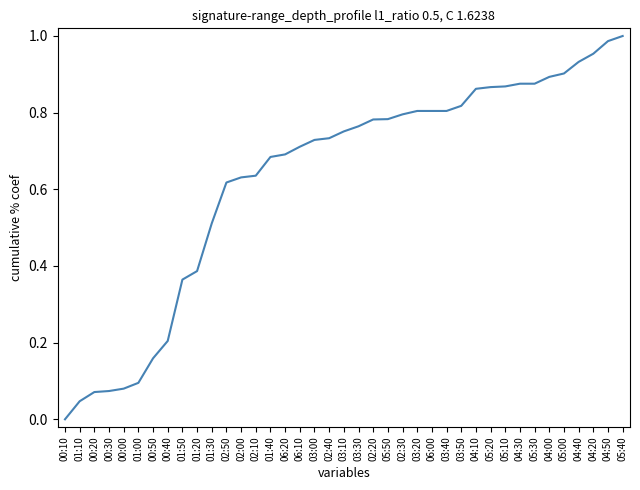

The value at 03:00 is 1.2. True or false?

False